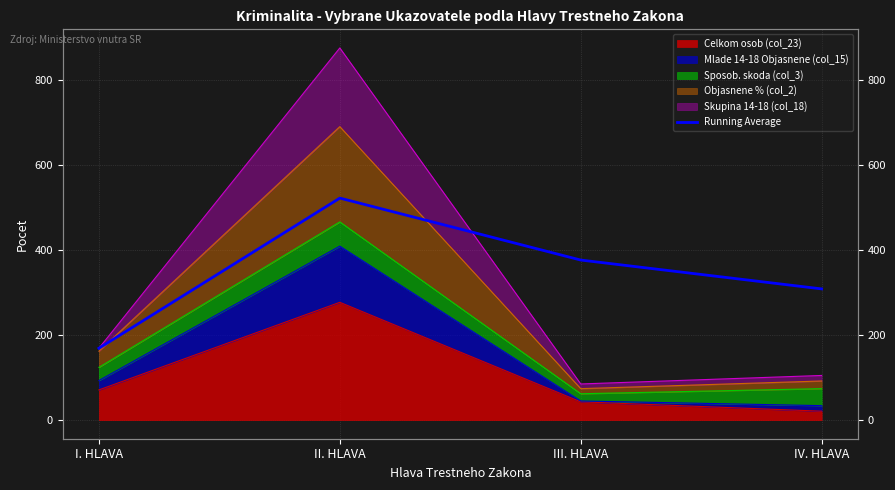

Reading left to right, extract all data points from this chart.

169.0	522.0	376.3	308.5